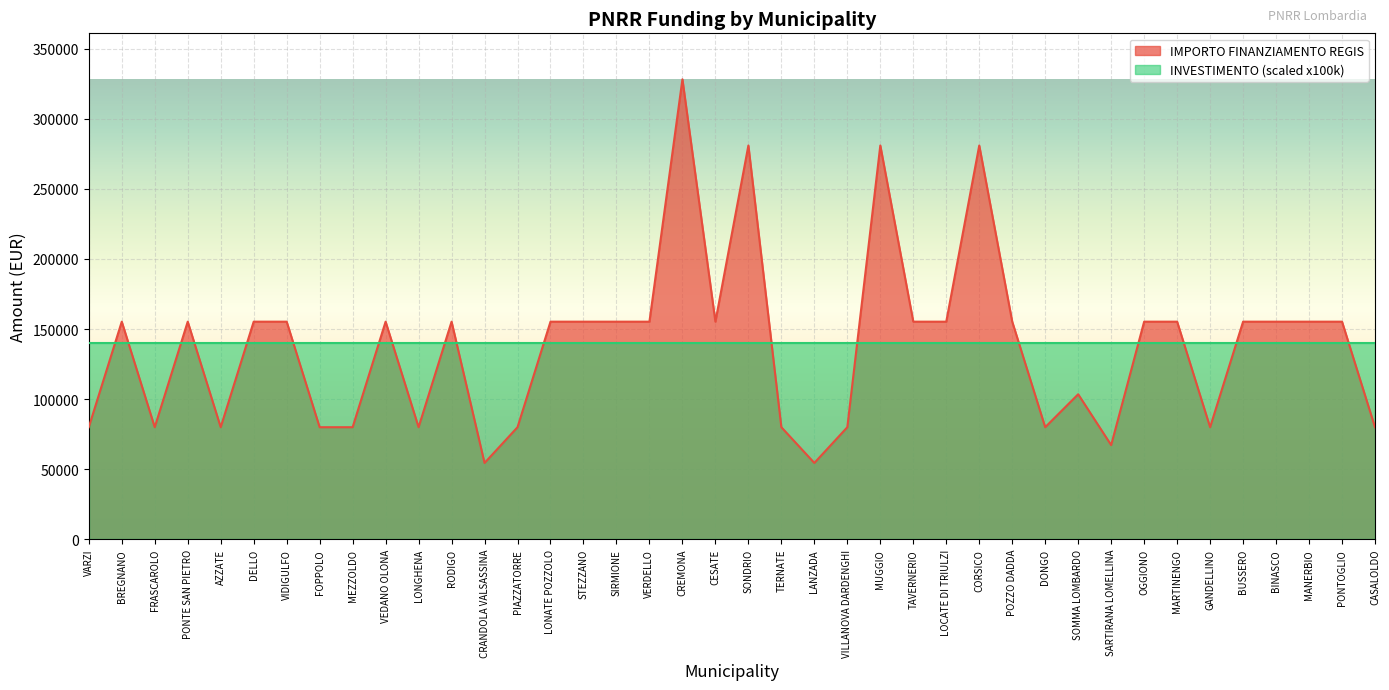

What is the change in value from CRANDOLA VALSASSINA to BINASCO?

+100822